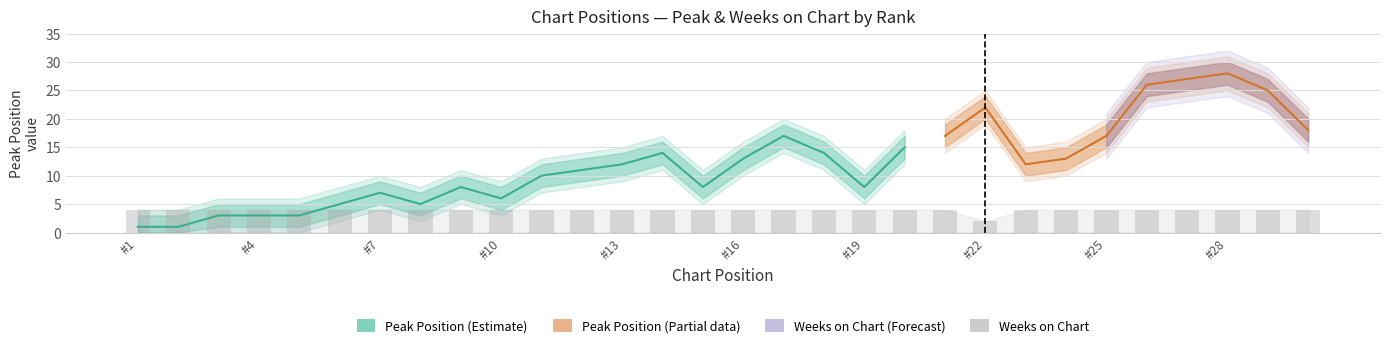

Are the bars horizontal?

No